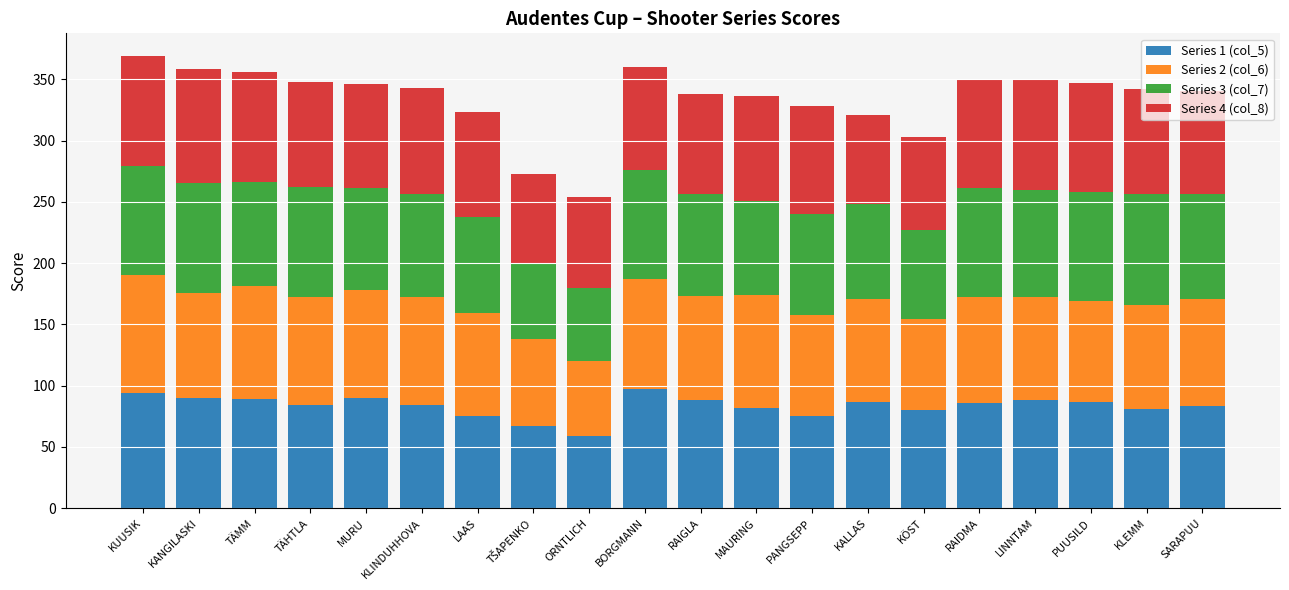

What is the total value across all series at KÖST?

303